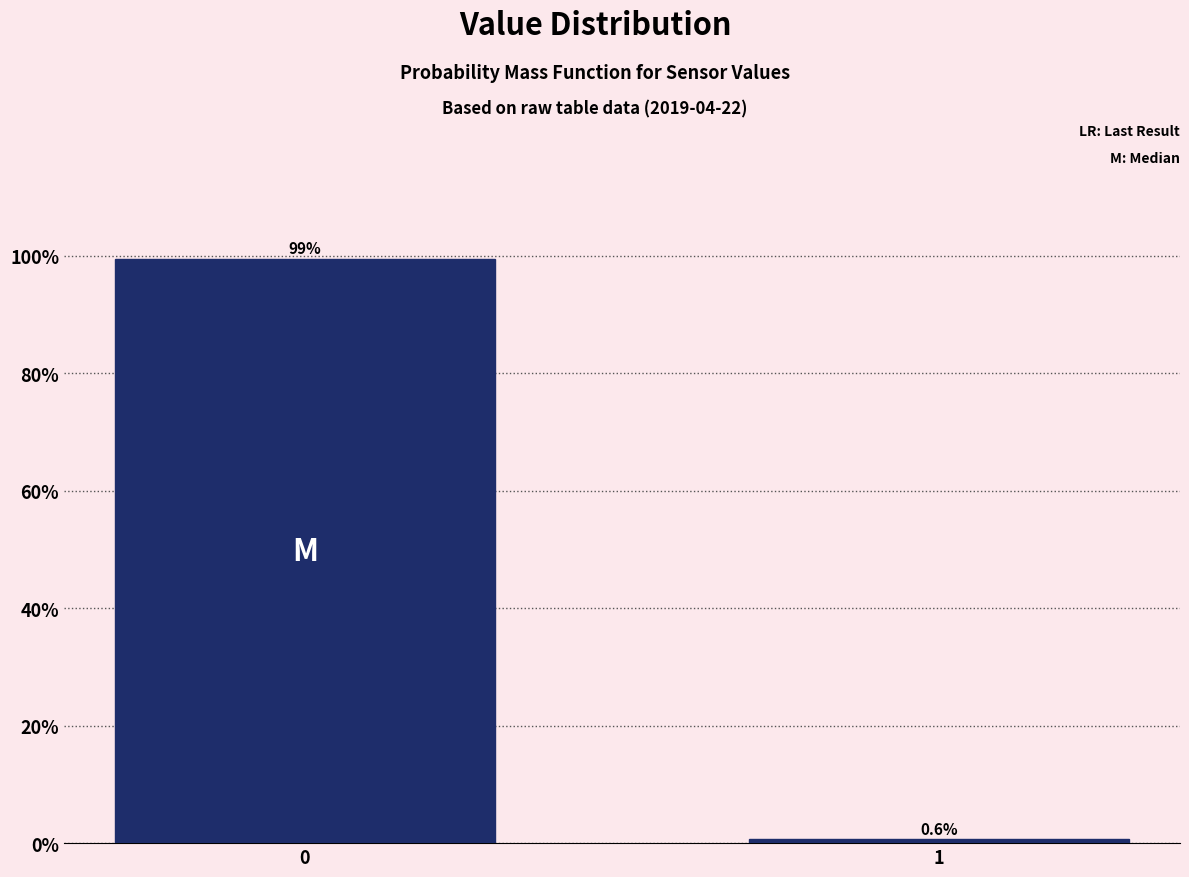

Reading left to right, transcribe all the data shown in this chart.

0=99.4	1=0.6